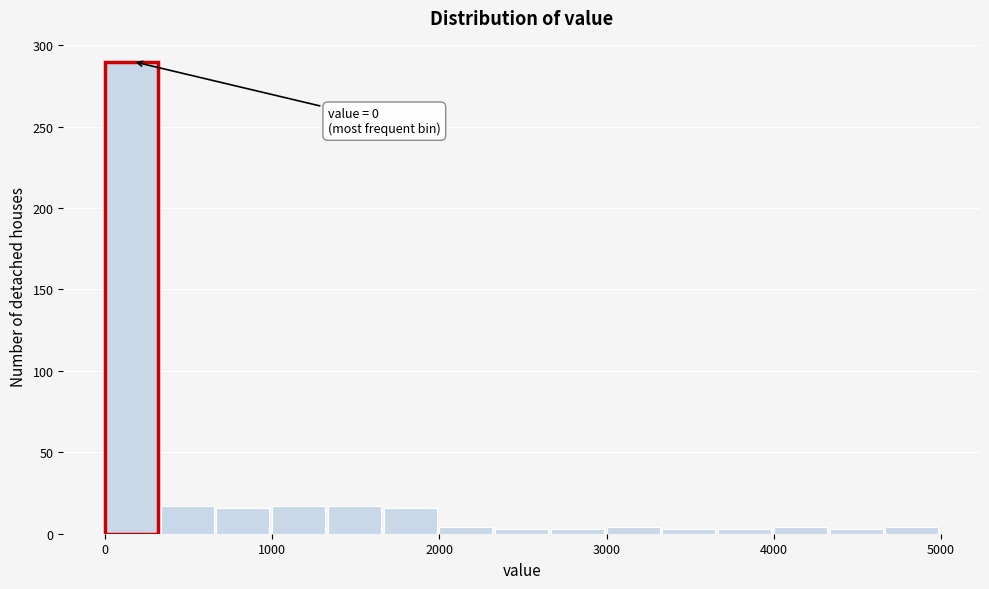

Around what value on the x-axis is the tallest bar? Give the approximate position of its centre, as read against the axis.

200